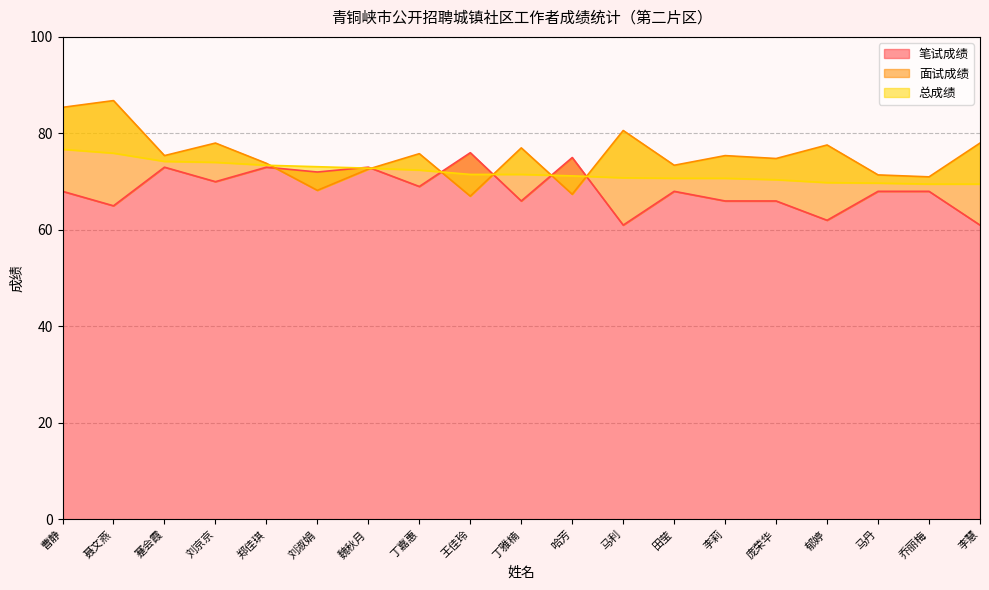

At which category is the sum across all series the highest?

曹静